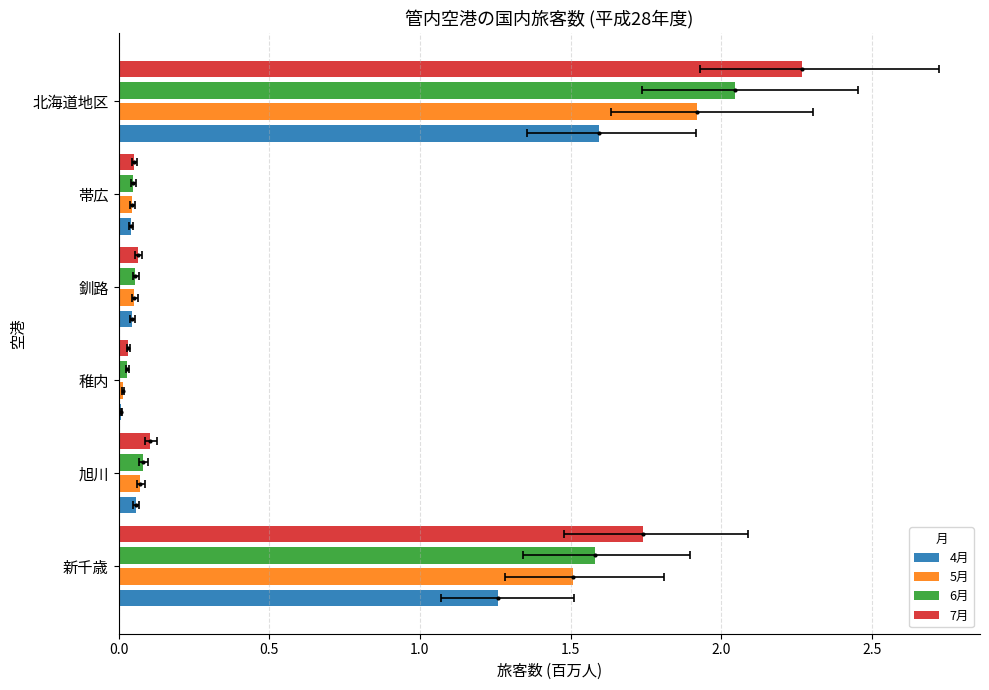

What value does the 7月 series have at 北海道地区?

2.3